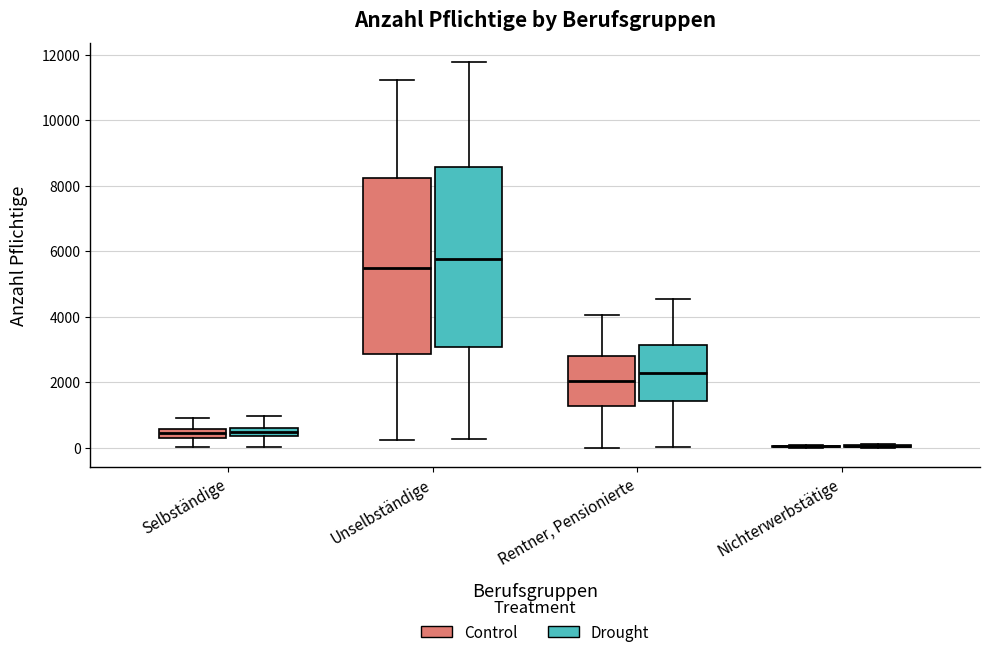

Where is the upper edge of the box for Unselbständige (Drought) on the y-axis? The values are not printed on the chart, so give them approximately, as read against the axis.

8600